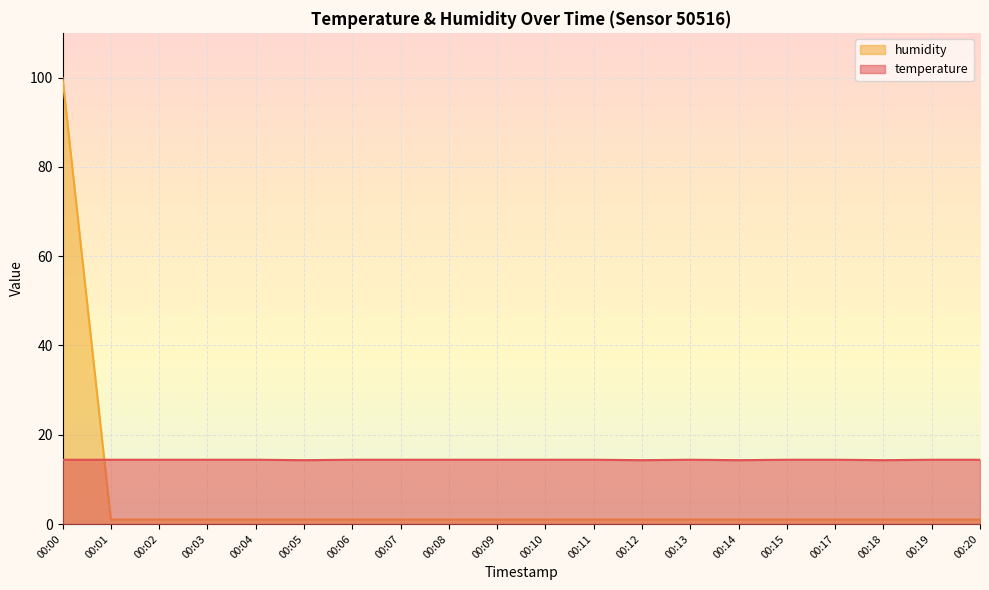

Rank the series at 00:14 from highest to lowest value.

temperature, humidity